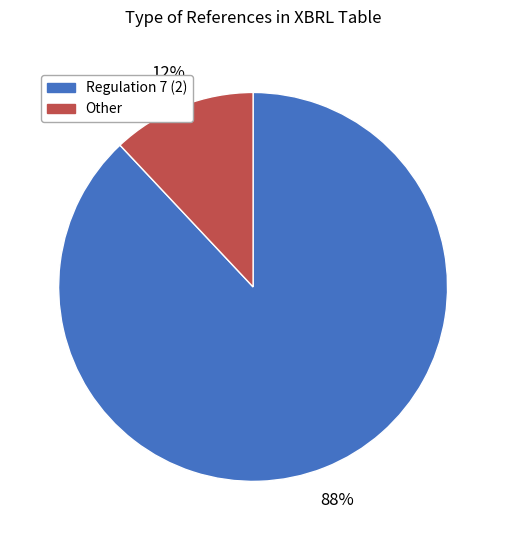

Rank the categories by value from lowest to highest.

Other, Regulation 7 (2)